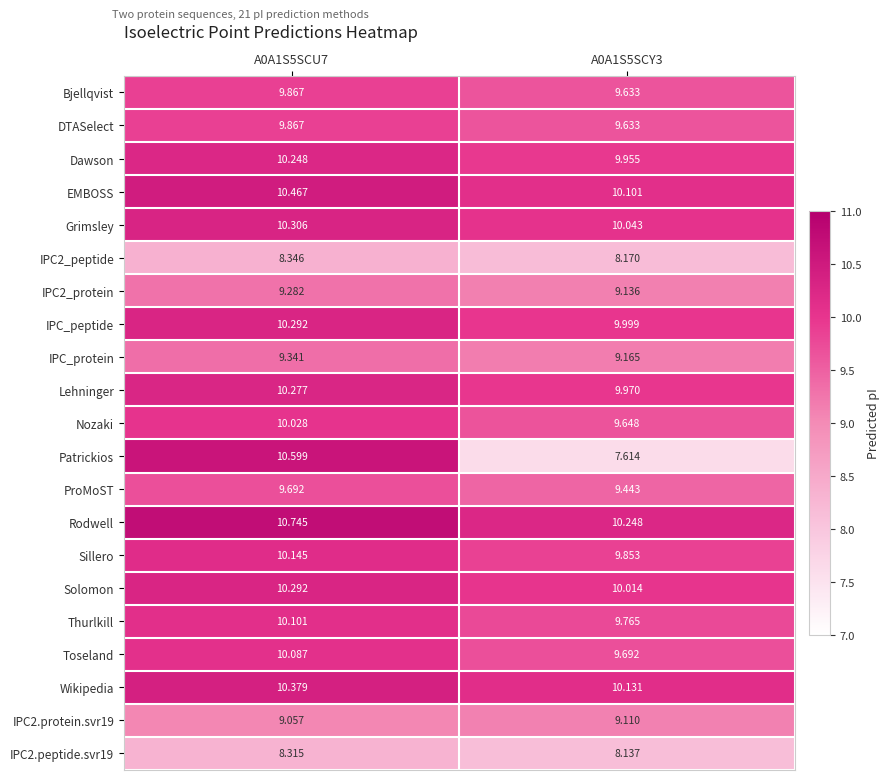

At which category is the sum across all series the highest?

A0A1S5SCU7